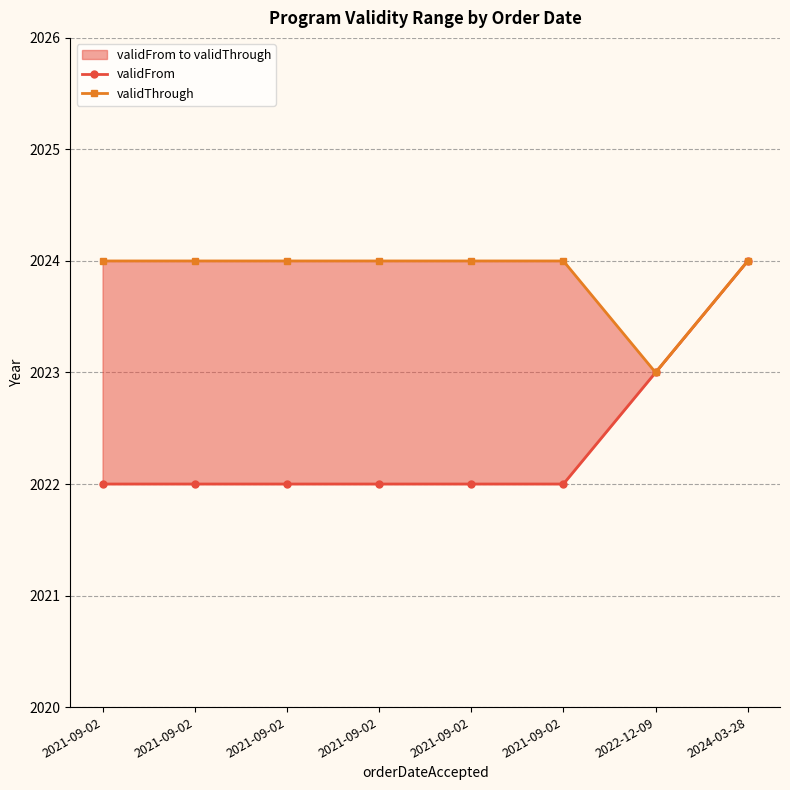

What are all the series names shown in the legend?

validFrom, validThrough